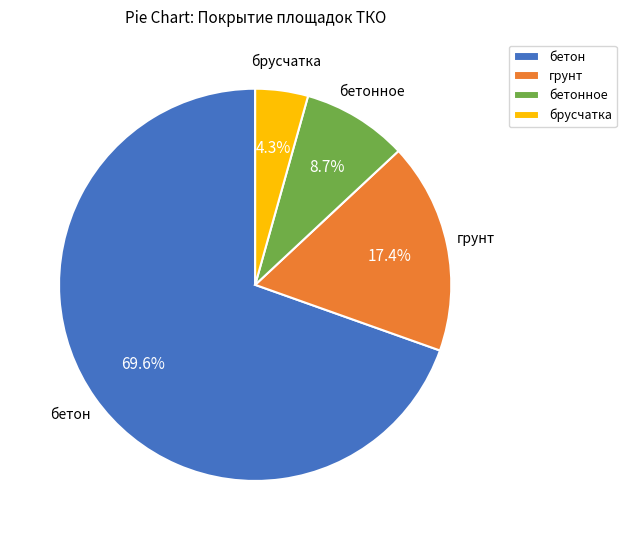

What is the ratio of the value at бетонное to the value at бетон?

0.1